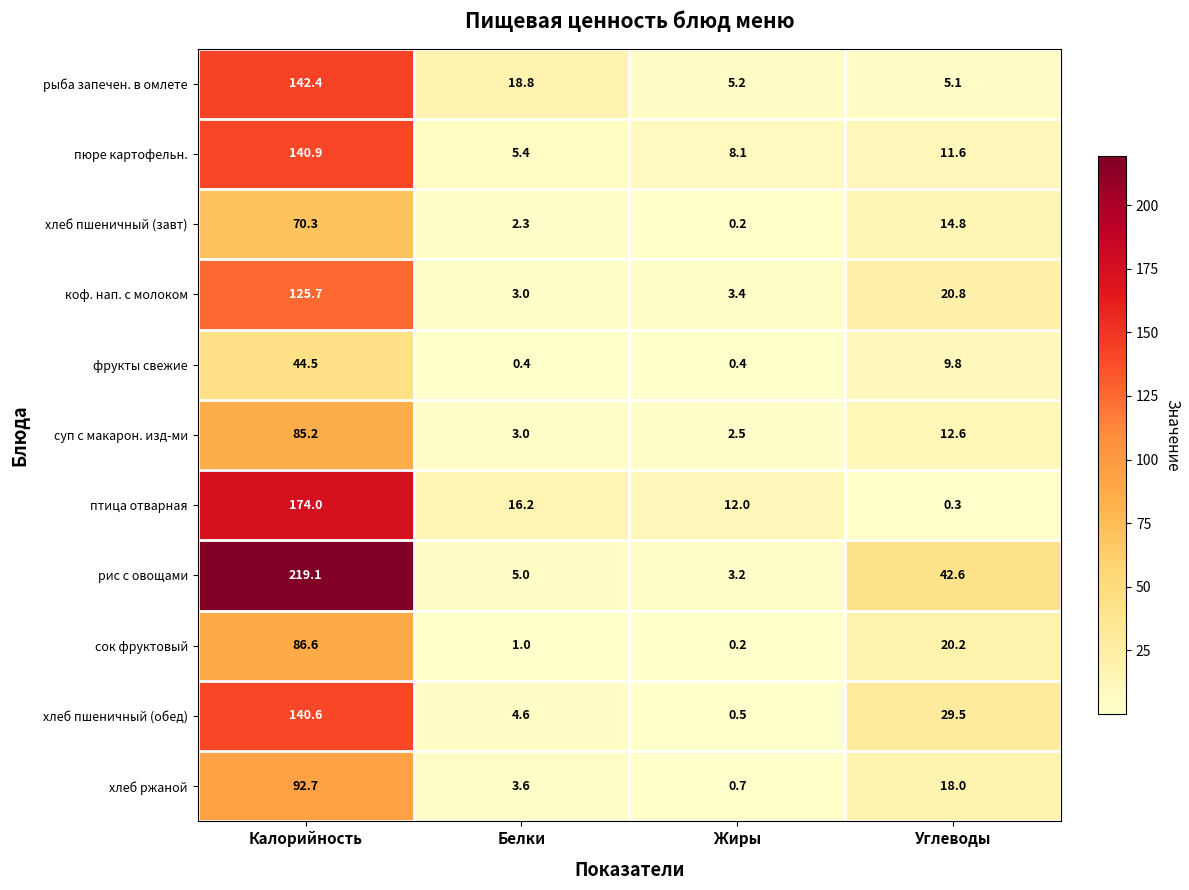

Which series has the widest spread of values?

рис с овощами